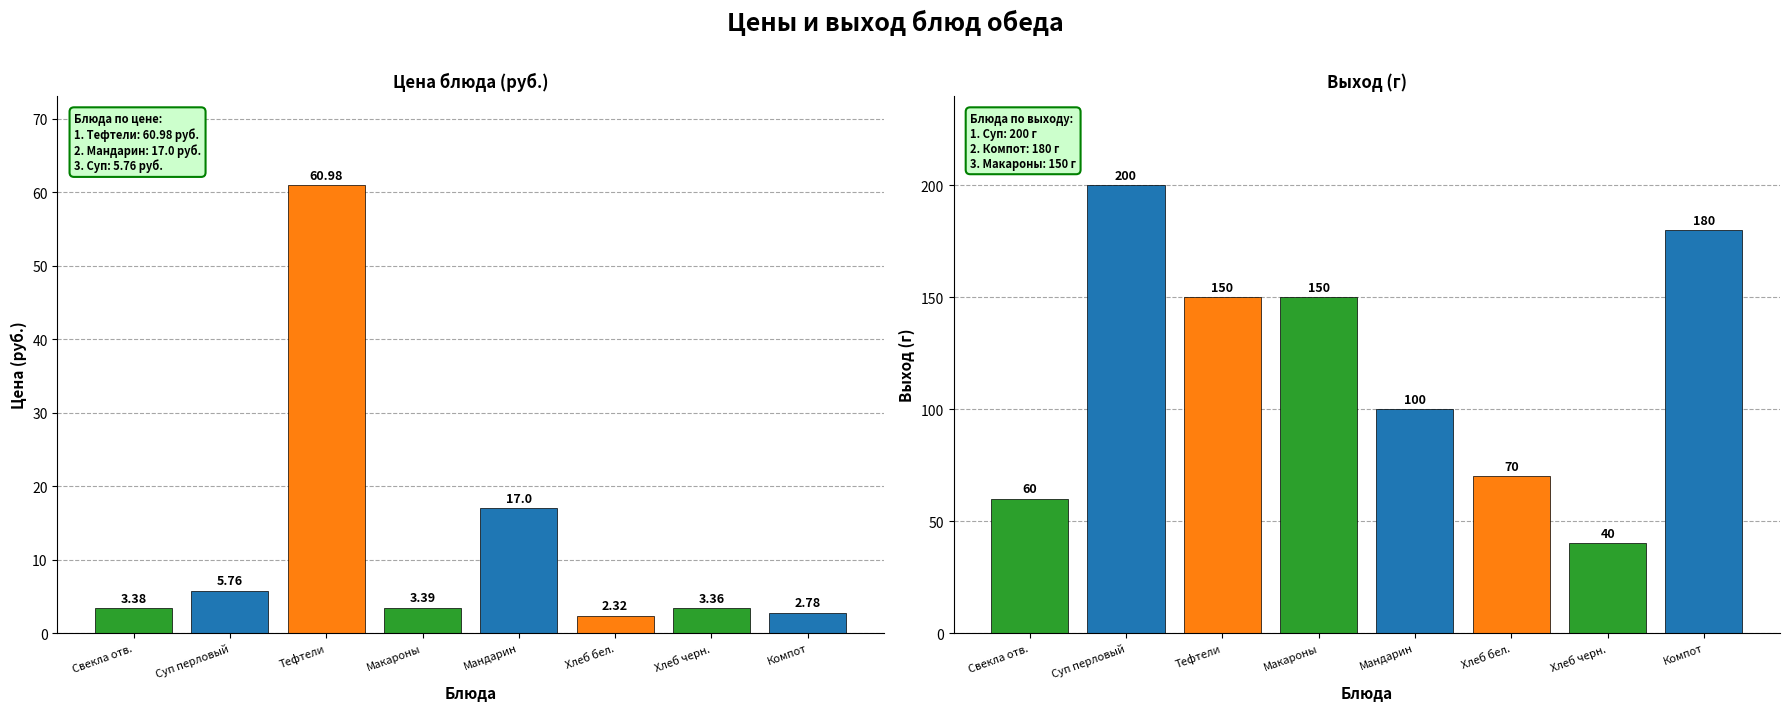

The Выход_г series shows 210.8 at Тефтели с томатным соусом. True or false?

False